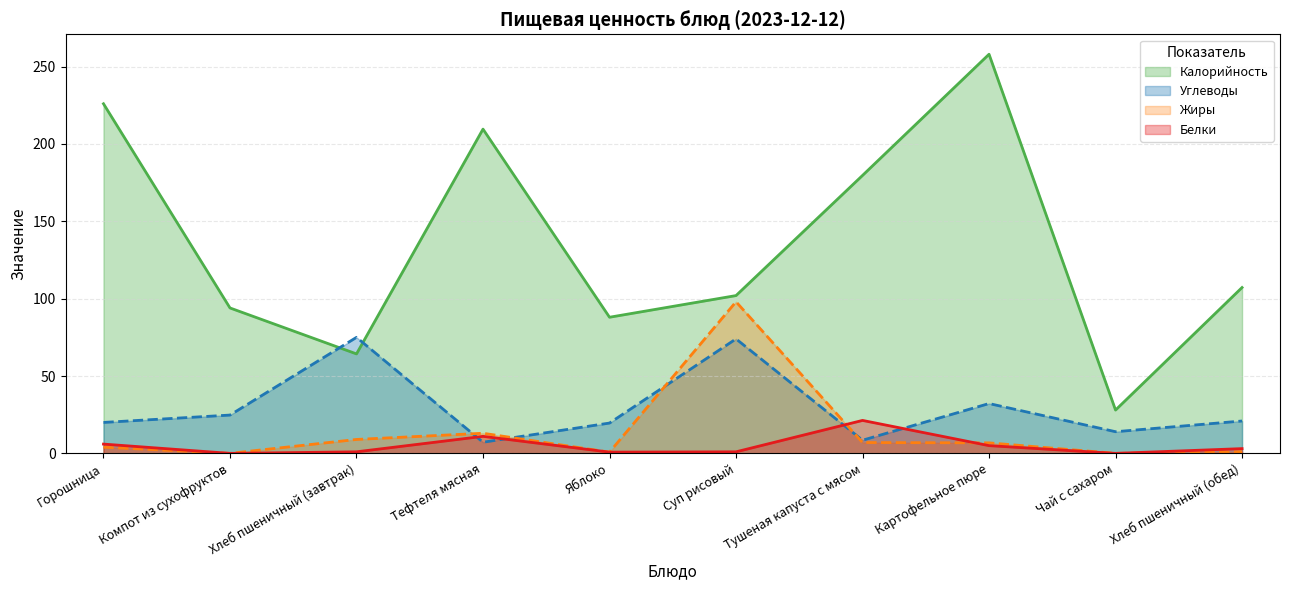

Where does the Калорийность series first go above 107?

Горошница